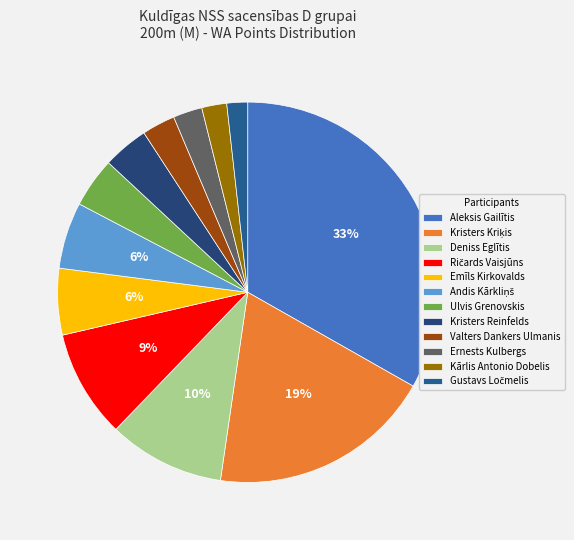

What percentage is the Valters Dankers Ulmanis slice, to the nearest percent?

3%